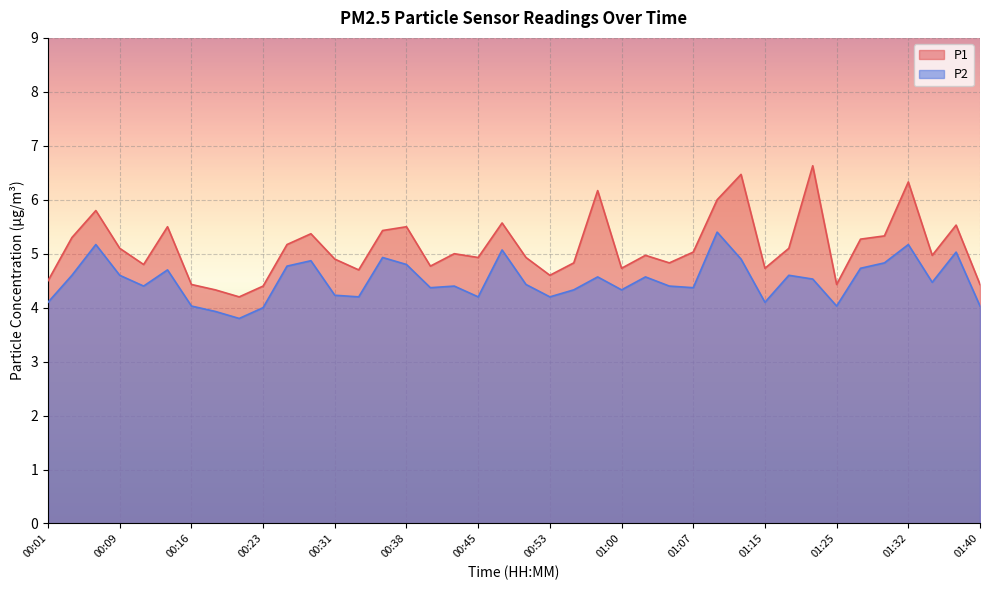

Reading left to right, what are all the values shown in this chart?

P1: 4.5	5.3	5.8	5.1	4.8	5.5	4.4	4.3	4.2	4.4	5.2	5.4	4.9	4.7	5.4	5.5	4.8	5.0	4.9	5.6	4.9	4.6	4.8	6.2	4.7	5.0	4.8	5.0	6.0	6.5	4.7	5.1	6.6	4.4	5.3	5.3	6.3	5.0	5.5	4.4
P2: 4.1	4.6	5.2	4.6	4.4	4.7	4.0	3.9	3.8	4.0	4.8	4.9	4.2	4.2	4.9	4.8	4.4	4.4	4.2	5.1	4.4	4.2	4.3	4.6	4.3	4.6	4.4	4.4	5.4	4.9	4.1	4.6	4.5	4.0	4.7	4.8	5.2	4.5	5.0	4.0